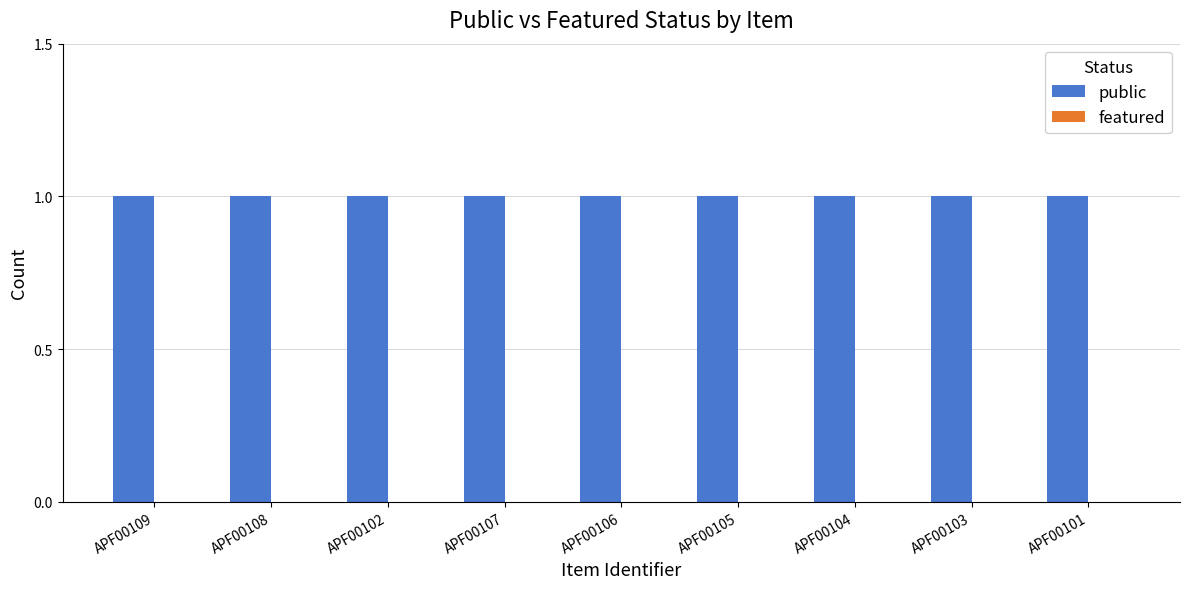

At which category does the chart reach its peak across all series?

APF00109